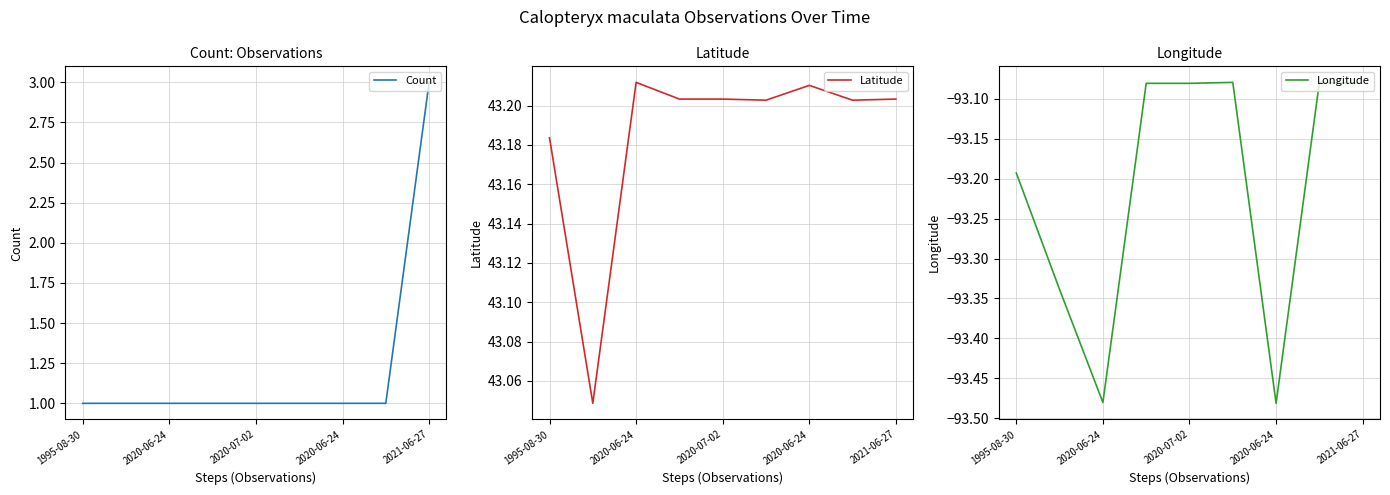

What is the maximum value for Count?

3